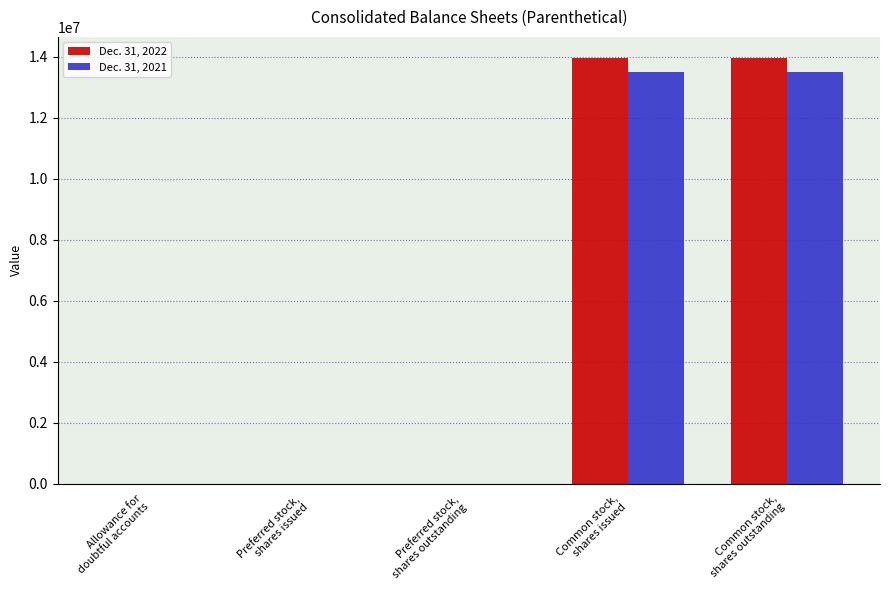

Which series has the largest range (max minus min)?

Dec. 31, 2022